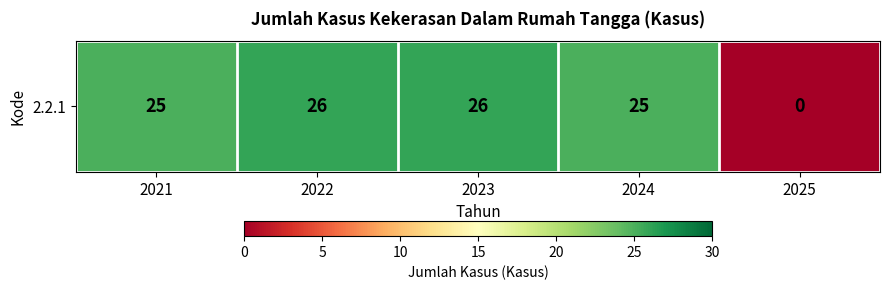

Reading left to right, extract all data points from this chart.

2021=25	2022=26	2023=26	2024=25	2025=0